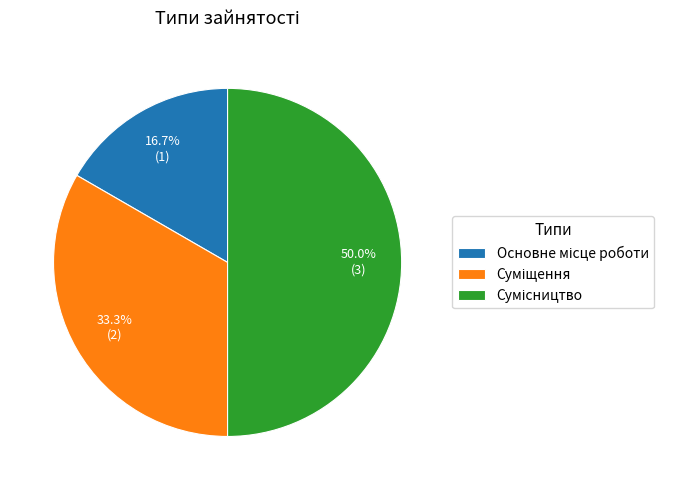

What is the total percentage of Суміщення and Сумісництво?

83.3%